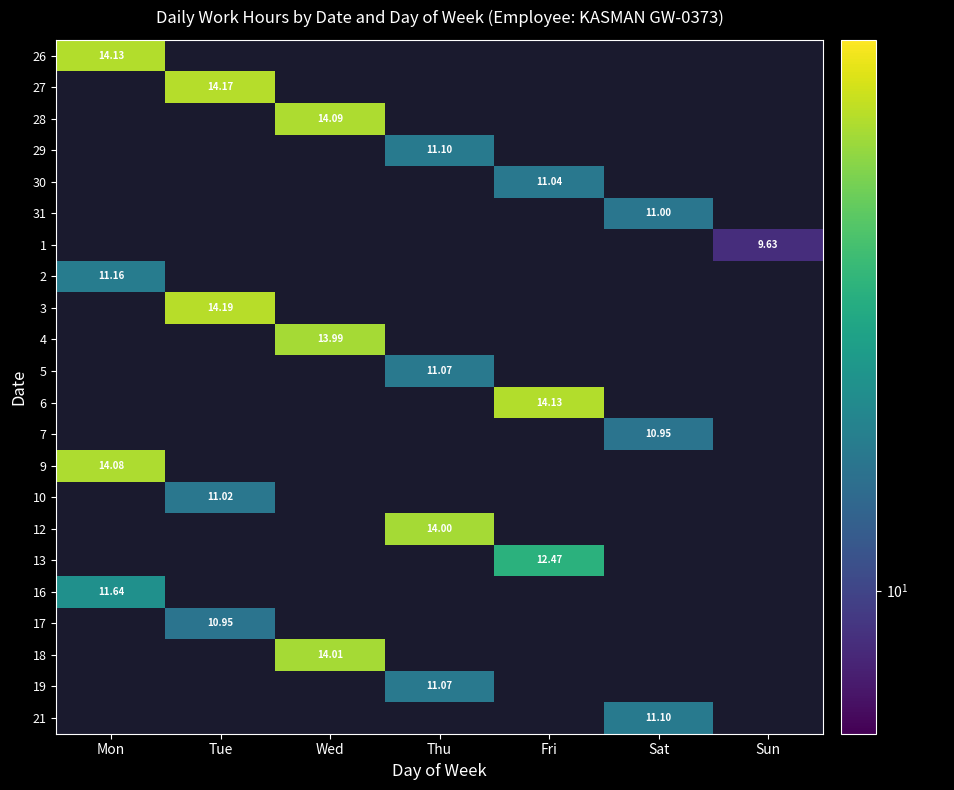

Count the number of data series in this chart.

22